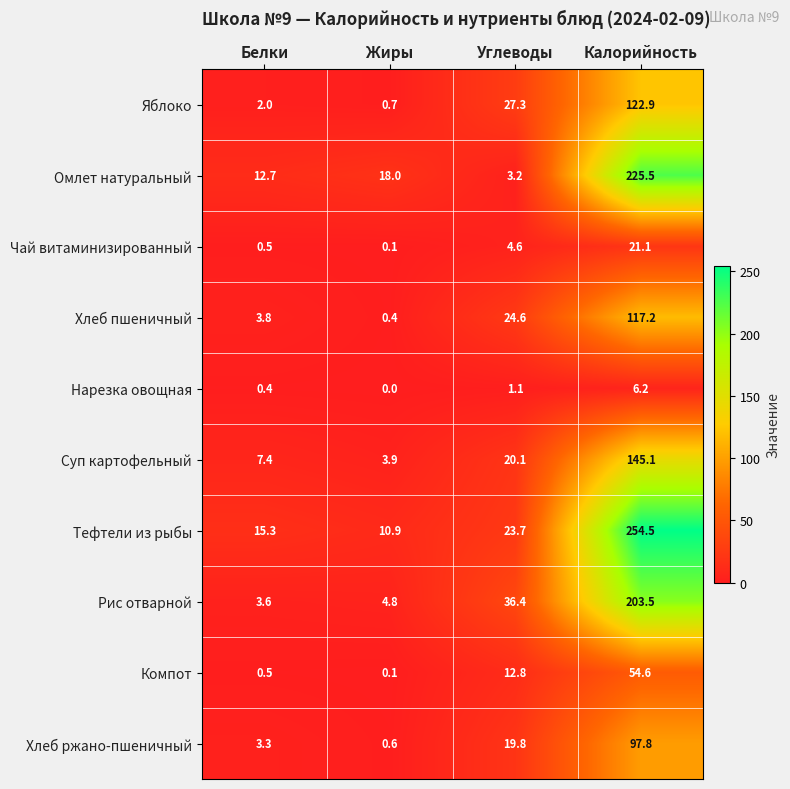

Which series has the widest spread of values?

Тефтели из рыбы